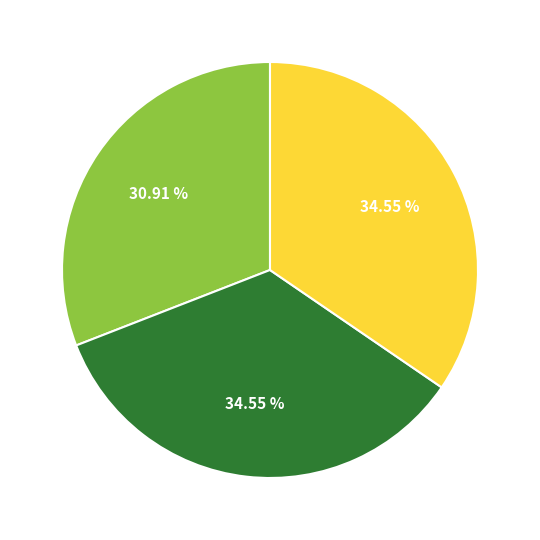

How many slices are in this pie chart?

3